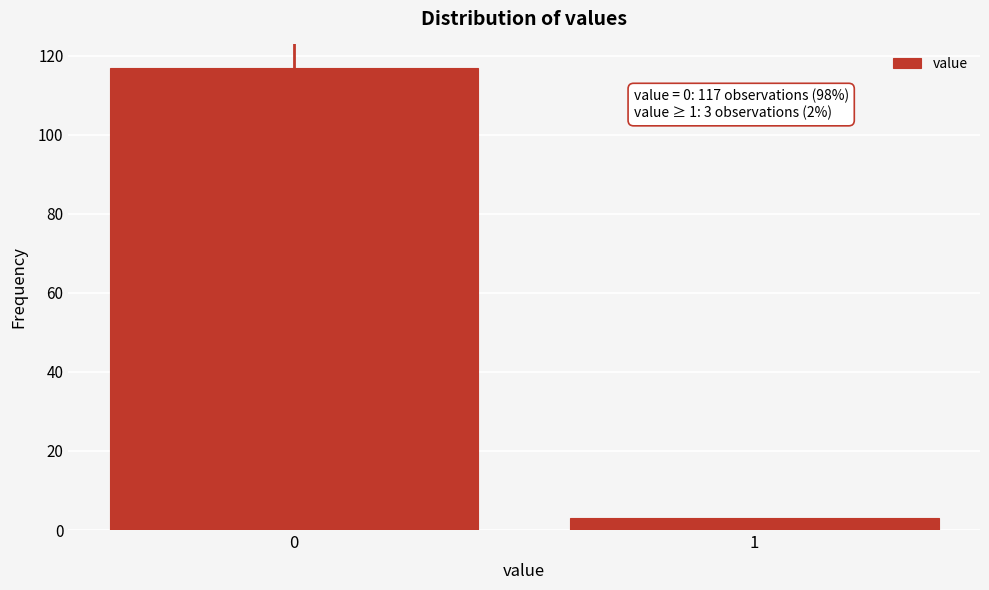

Reading left to right, list all the values displayed in this chart.

117	3